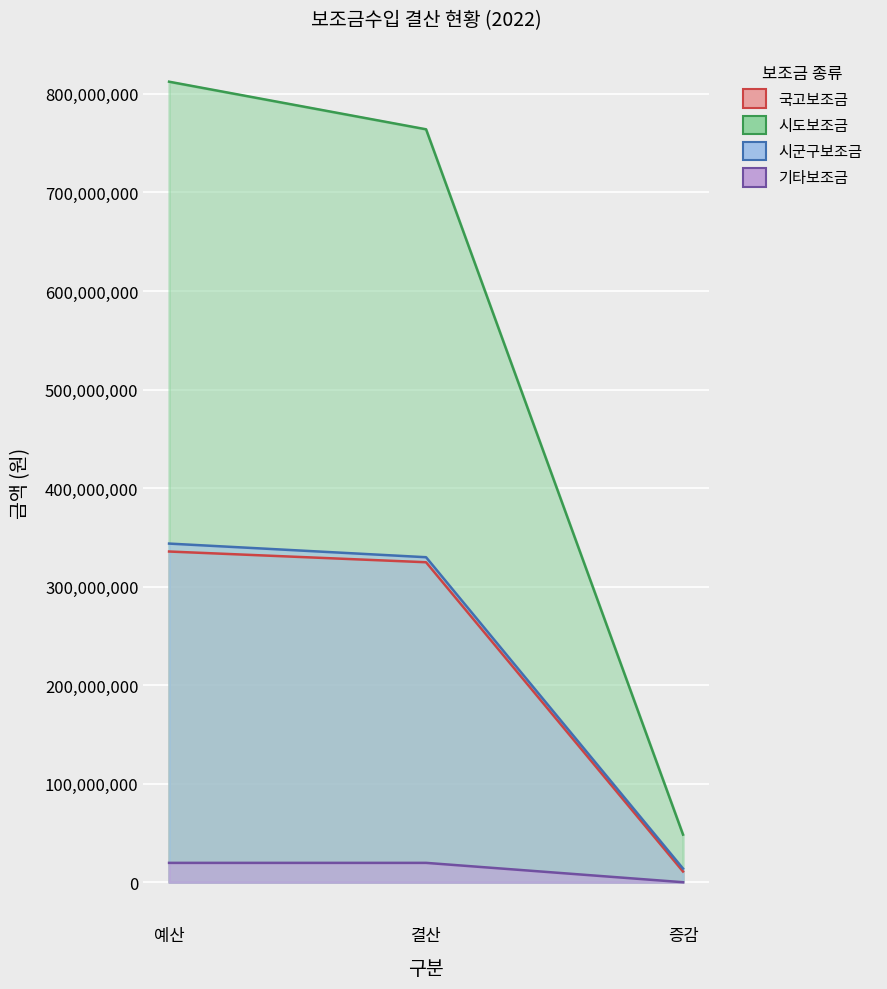

Reading left to right, transcribe all the data shown in this chart.

국고보조금: 예산=335626199	결산=324739851	증감=10886348
시도보조금: 예산=812438541	결산=764131434	증감=48307107
시군구보조금: 예산=343682340	결산=329840805	증감=13841535
기타보조금: 예산=19650000	결산=19650000	증감=0